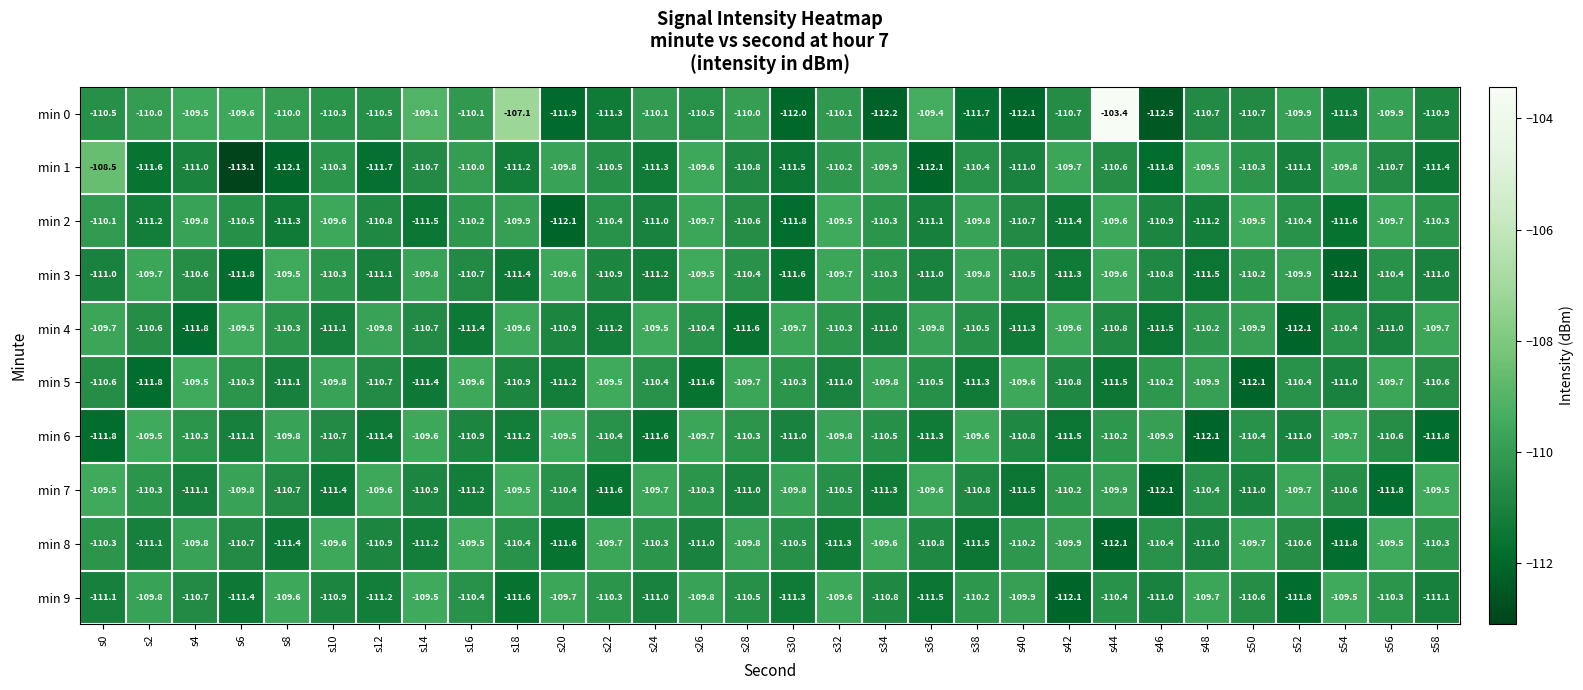

Is it true that min 3 equals -175.3 at s18?

False